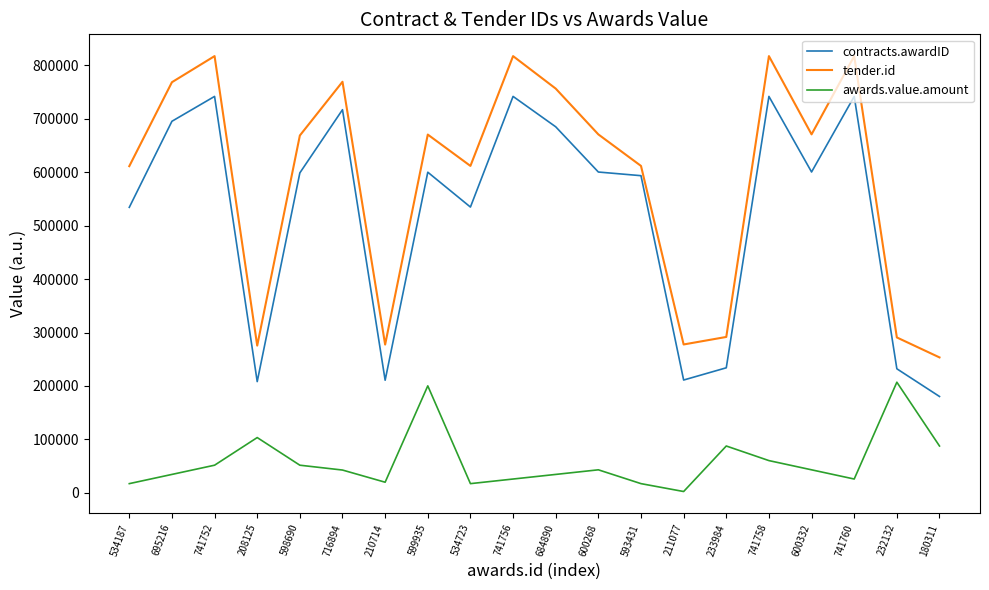

What is the average value of the tender.id series?

587191.1